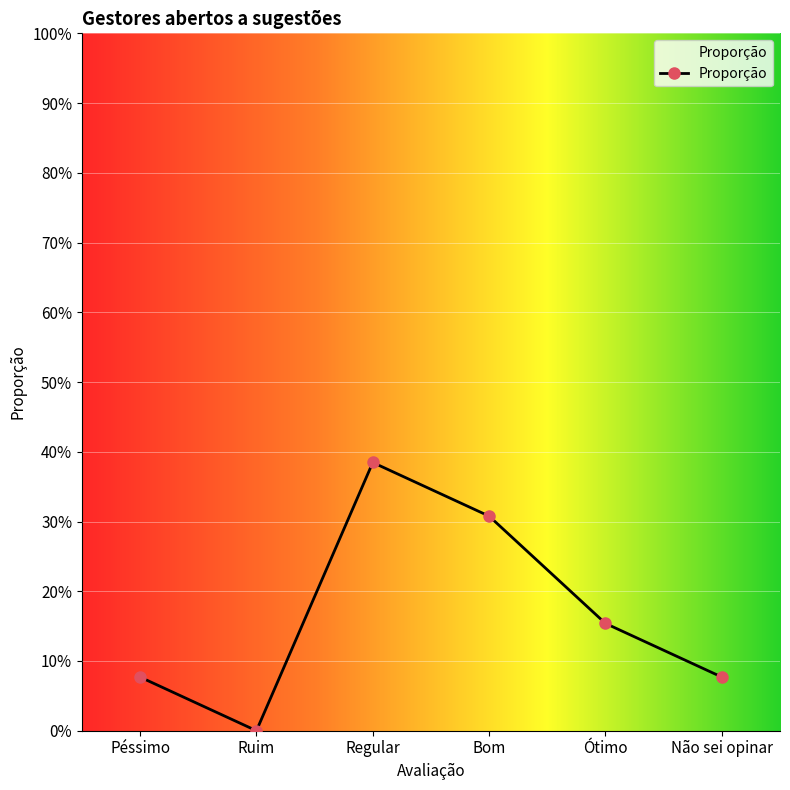

Between Bom and Péssimo, which is larger?

Bom